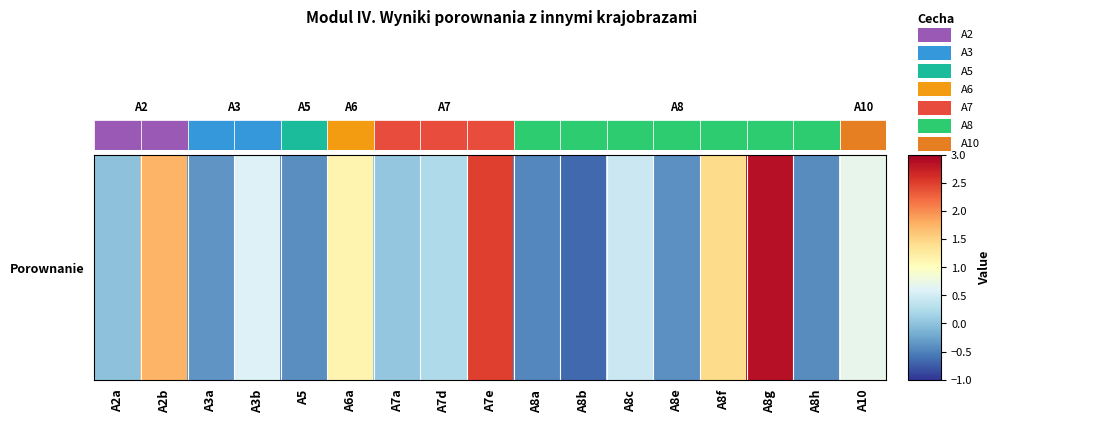

List the labels in order of value, largest first.

A8g, A7e, A2b, A8f, A6a, A10, A3b, A8c, A7d, A7a, A2a, A3a, A8e, A5, A8h, A8a, A8b